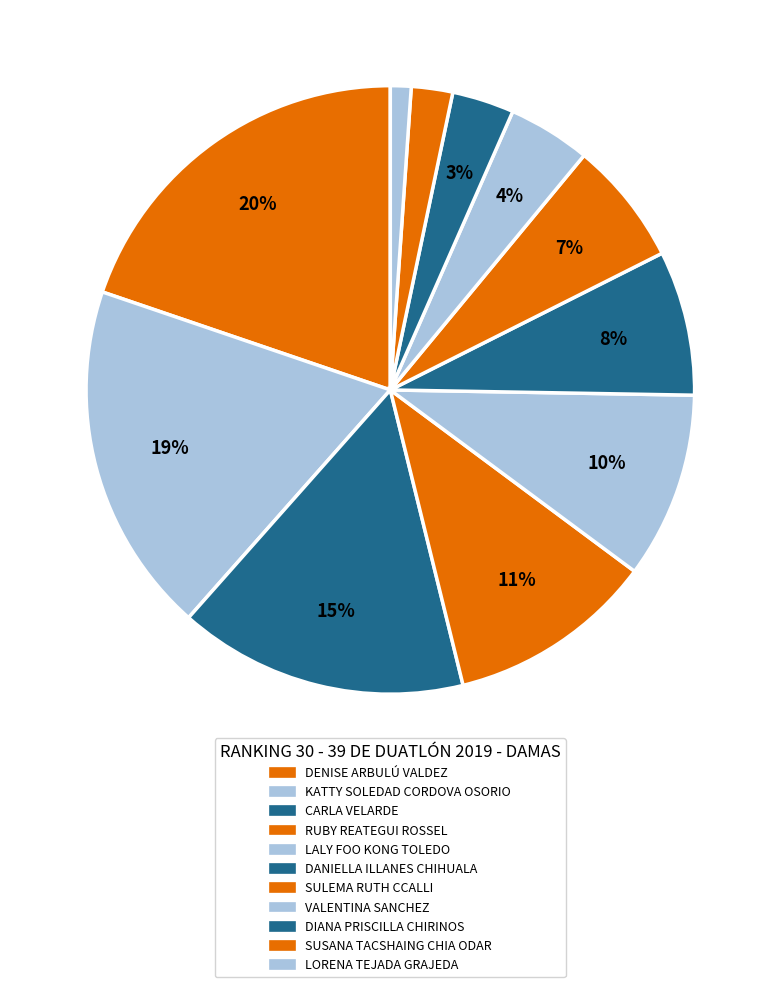

What is the ratio of the value at RUBY REATEGUI ROSSEL to the value at DENISE ARBULÚ VALDEZ?

0.6